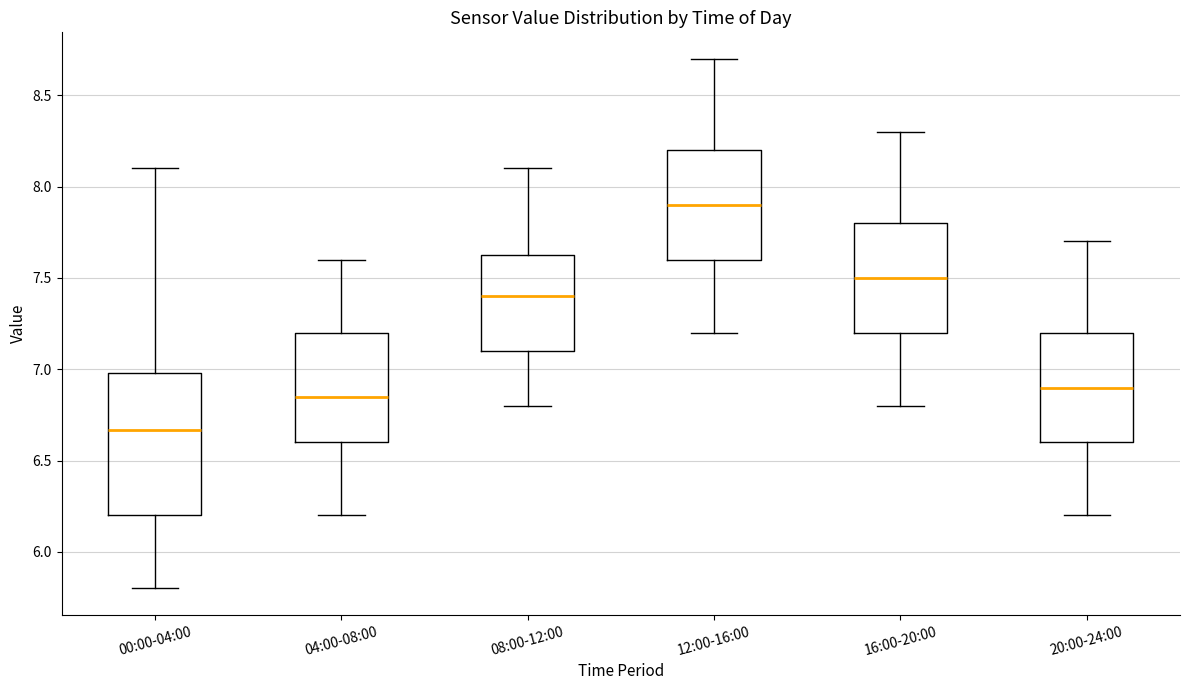

Reading left to right, read every box against the y-axis: the position of its median line, the range the box covers, and the ends of its whiskers. The values are not printed on the chart, so give them approximately, as read against the axis.

00:00-04:00: median 6.65, box 6.20 to 7.00, whiskers 5.80 to 8.10
04:00-08:00: median 6.85, box 6.60 to 7.20, whiskers 6.20 to 7.60
08:00-12:00: median 7.40, box 7.10 to 7.65, whiskers 6.80 to 8.10
12:00-16:00: median 7.90, box 7.60 to 8.20, whiskers 7.20 to 8.70
16:00-20:00: median 7.50, box 7.20 to 7.80, whiskers 6.80 to 8.30
20:00-24:00: median 6.90, box 6.60 to 7.20, whiskers 6.20 to 7.70